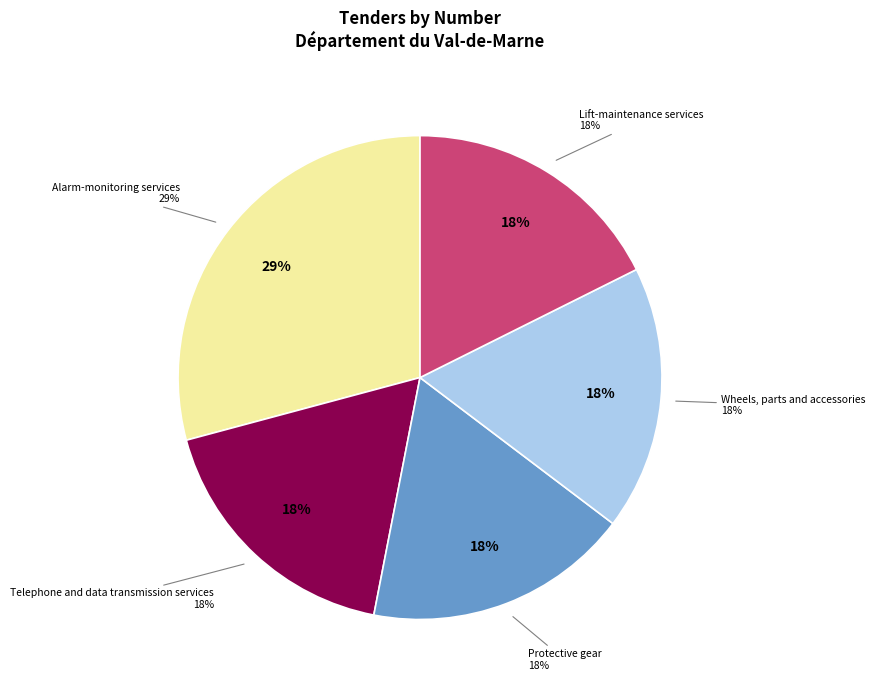

Does Wheels, parts and accessories account for over 50% of the chart?

No